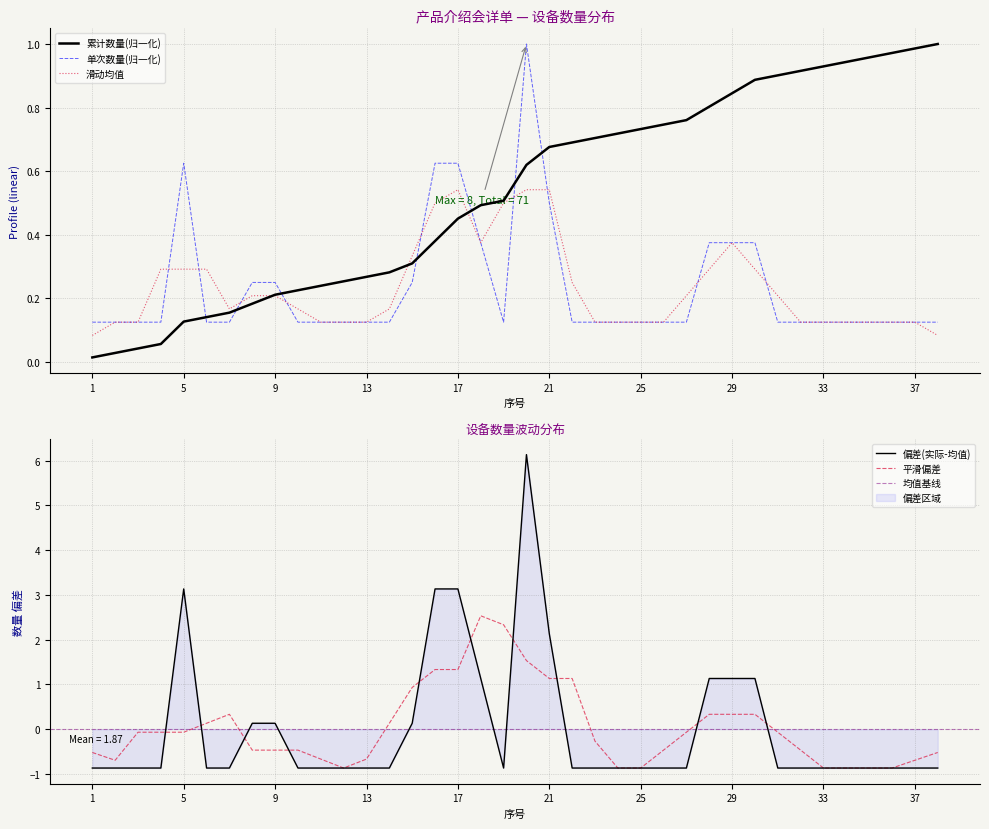

True or false: there are more than 2 points higher than both neighbors.

False